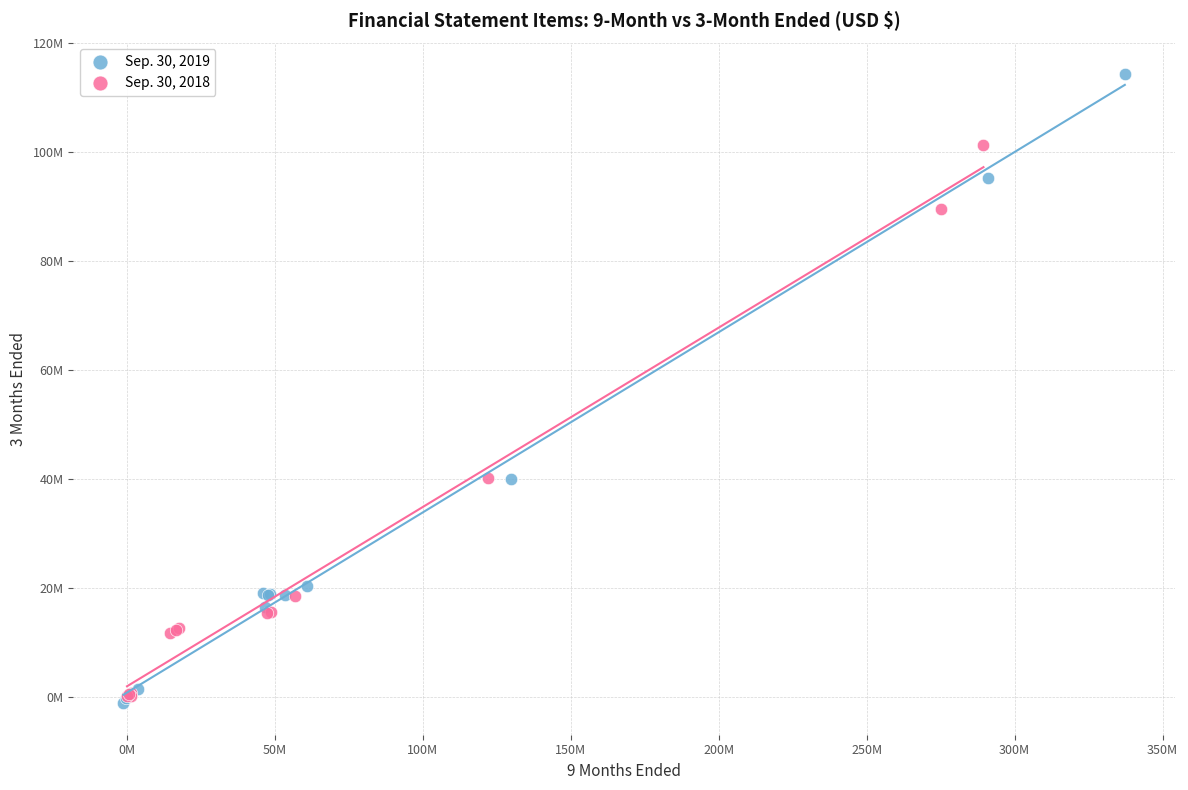

What are all the series names shown in the legend?

Sep. 30, 2019, Sep. 30, 2018